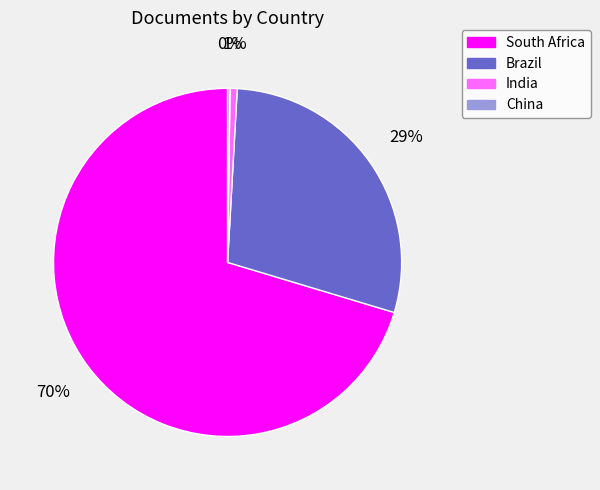

Which category has the biggest portion of the pie?

South Africa